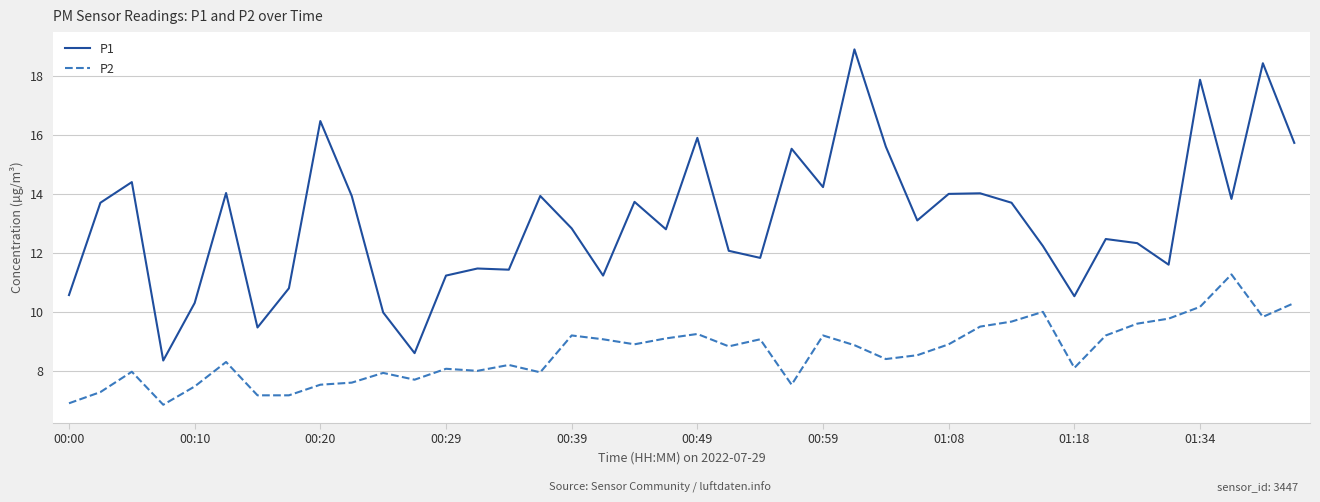

Which series has the largest range (max minus min)?

P1